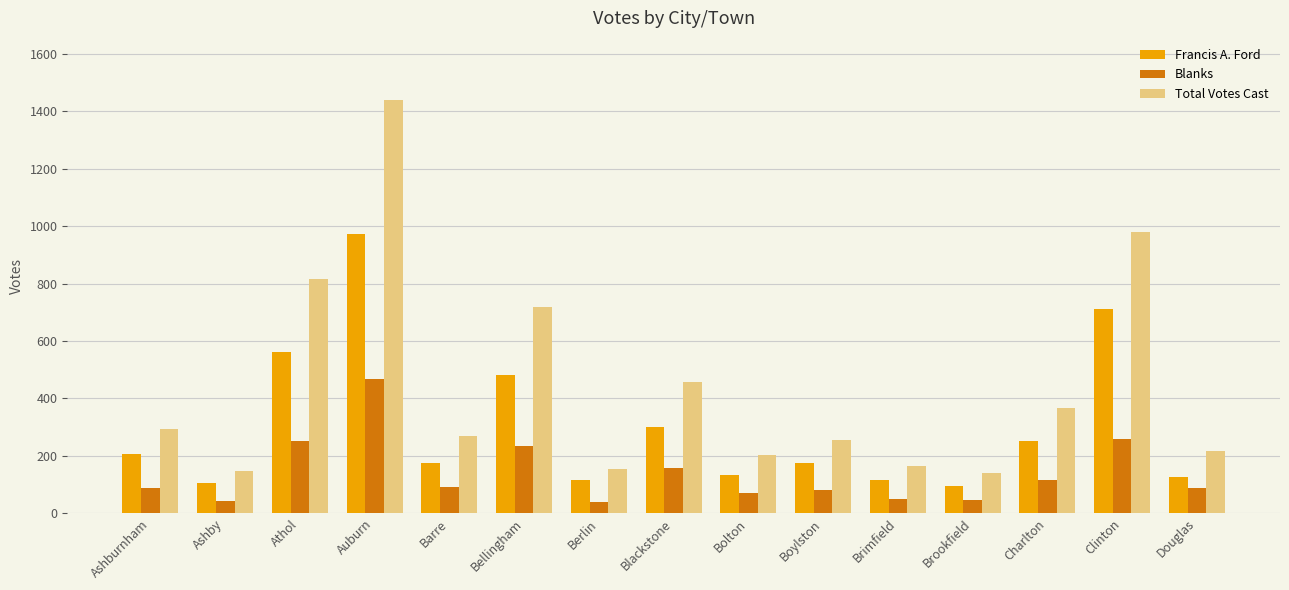

What is the average value of the Francis A. Ford series?

302